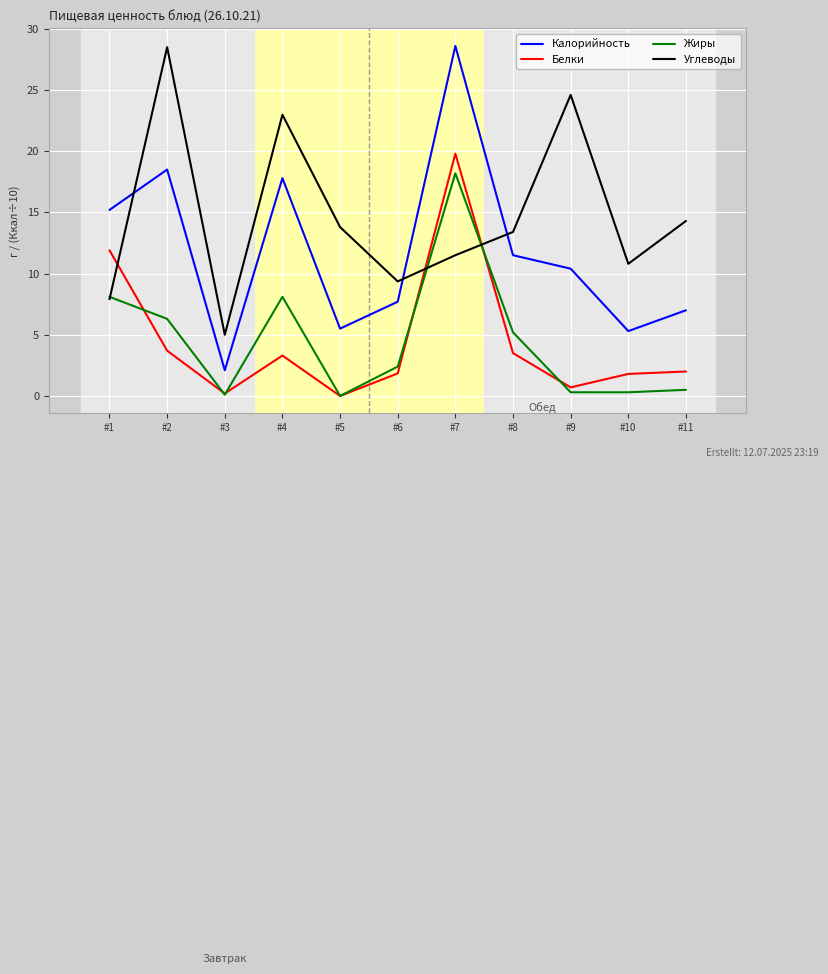

At which category is the sum across all series the highest?

#7